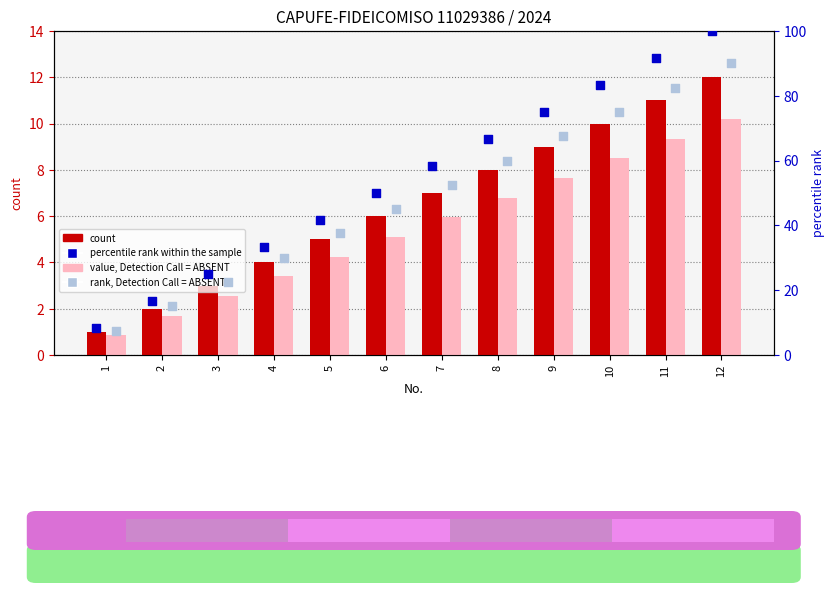

Which series has the largest Y range (max minus min)?

percentile rank within the sample